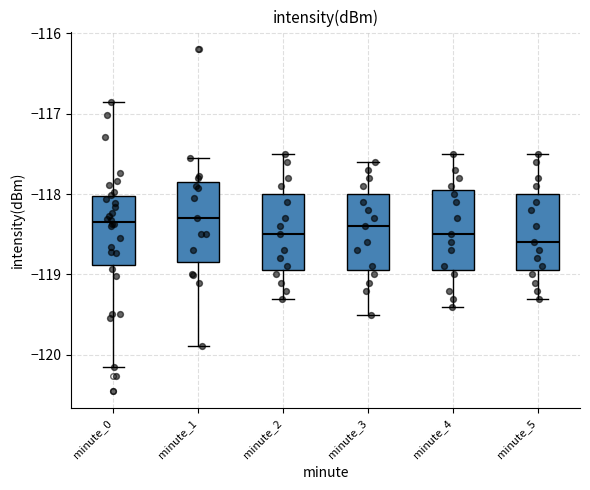

Reading left to right, read every box against the y-axis: the position of its median line, the range the box covers, and the ends of its whiskers. The values are not printed on the chart, so give them approximately, as read against the axis.

minute_0: median -118.3, box -118.9 to -118.0, whiskers -120.2 to -116.9
minute_1: median -118.3, box -118.8 to -117.9, whiskers -119.9 to -117.6
minute_2: median -118.5, box -118.9 to -118.0, whiskers -119.3 to -117.5
minute_3: median -118.4, box -118.9 to -118.0, whiskers -119.5 to -117.6
minute_4: median -118.5, box -118.9 to -117.9, whiskers -119.4 to -117.5
minute_5: median -118.6, box -118.9 to -118.0, whiskers -119.3 to -117.5